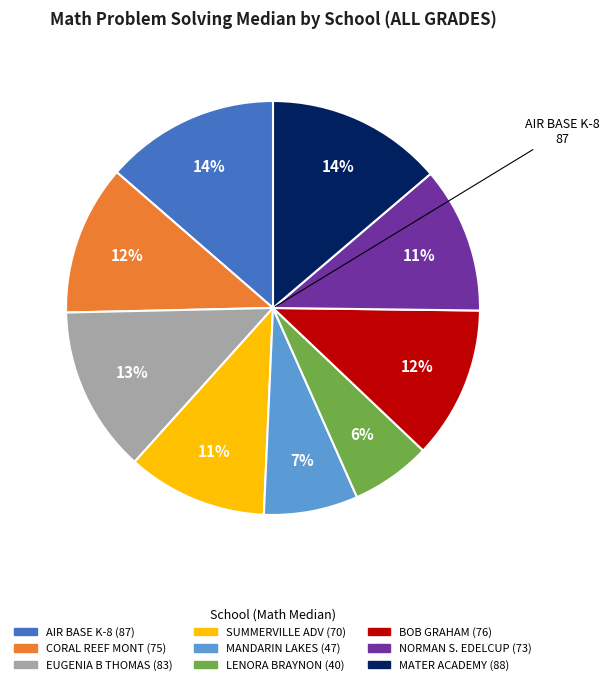

To the nearest percent, what is the average slice percentage?

11%